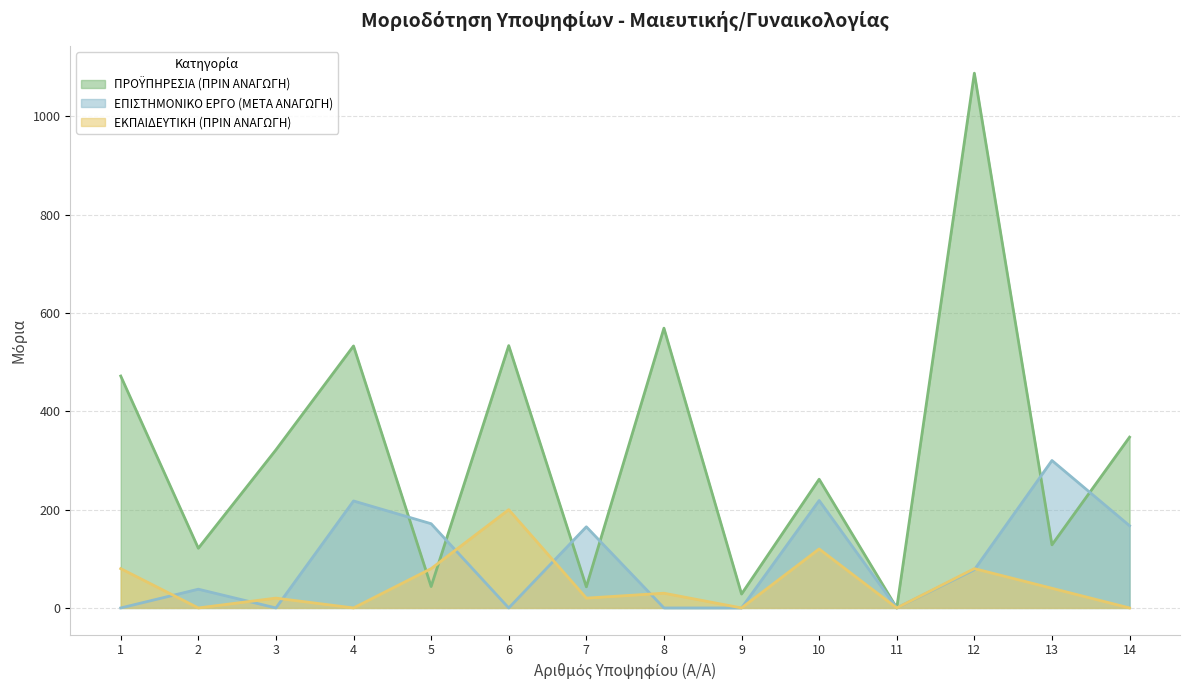

At how many categories does at least one series exceed 158?

11